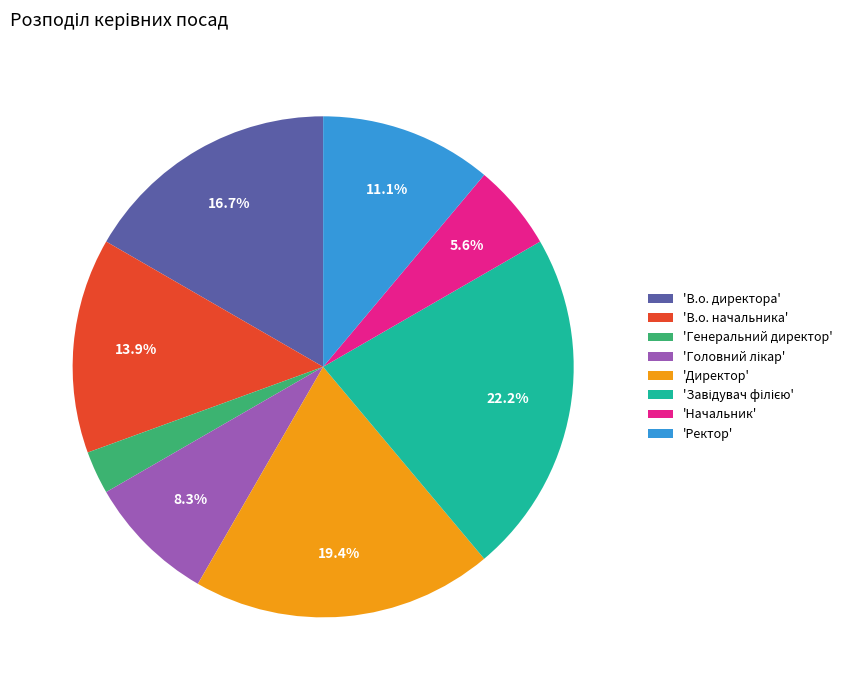

To the nearest percent, what is the average slice percentage?

12%